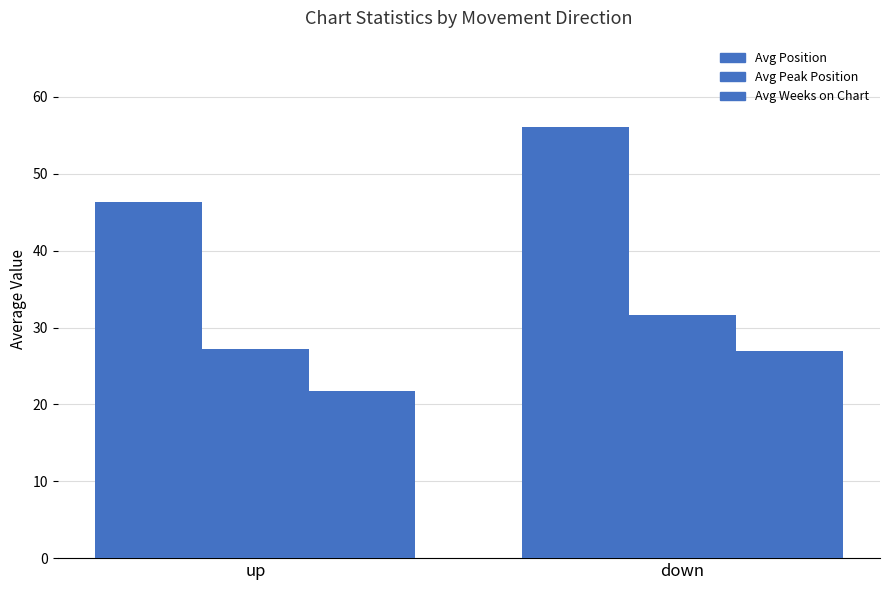

At which label does Avg Position first exceed 56?

down